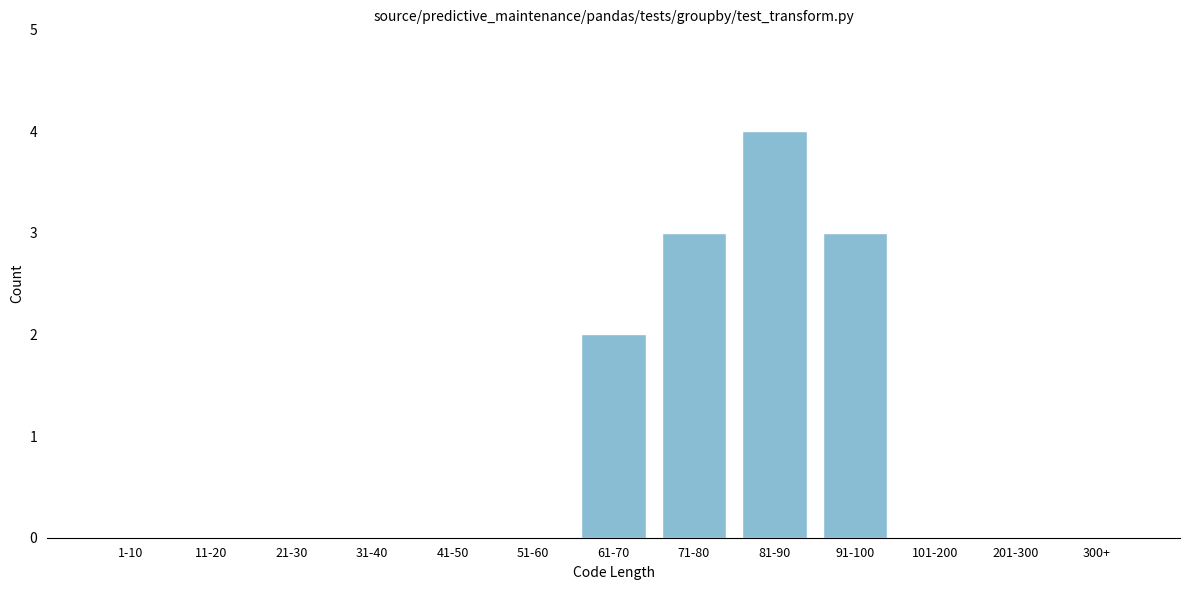

What is the change in value from 31-40 to 61-70?

+2